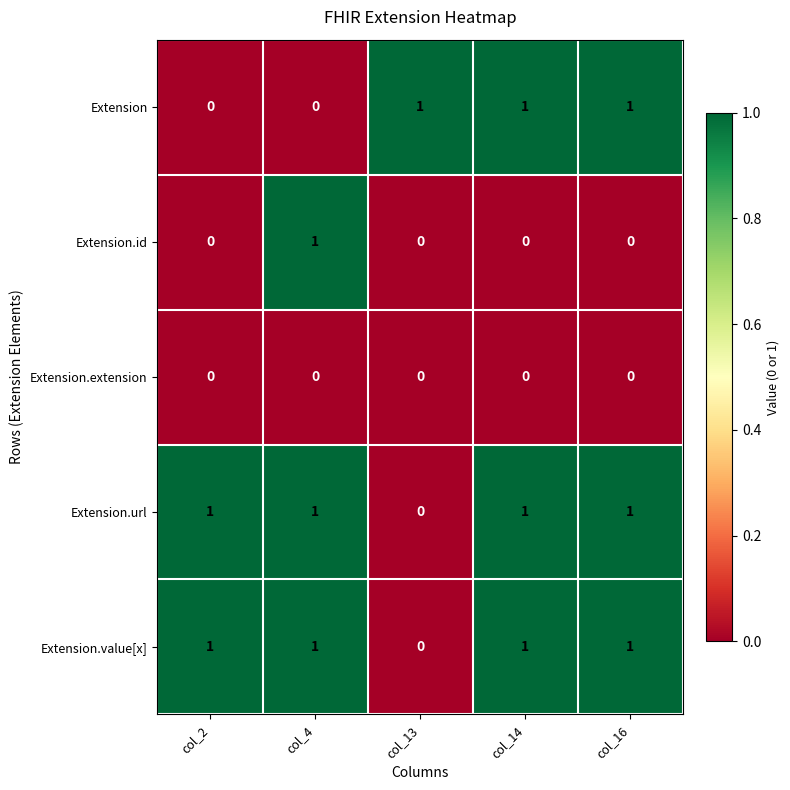

The value of Extension.id at col_13 is -1. True or false?

False